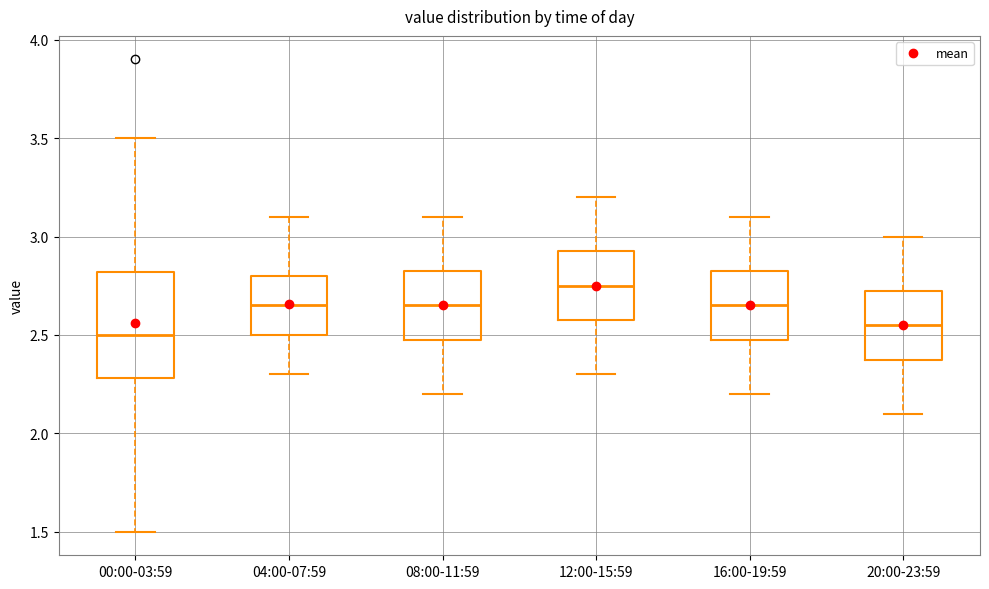

Reading left to right, read every box against the y-axis: the position of its median line, the range the box covers, and the ends of its whiskers. The values are not printed on the chart, so give them approximately, as read against the axis.

00:00-03:59: median 2.50, box 2.30 to 2.80, whiskers 1.50 to 3.50
04:00-07:59: median 2.65, box 2.50 to 2.80, whiskers 2.30 to 3.10
08:00-11:59: median 2.65, box 2.50 to 2.85, whiskers 2.20 to 3.10
12:00-15:59: median 2.75, box 2.60 to 2.95, whiskers 2.30 to 3.20
16:00-19:59: median 2.65, box 2.50 to 2.85, whiskers 2.20 to 3.10
20:00-23:59: median 2.55, box 2.40 to 2.75, whiskers 2.10 to 3.00